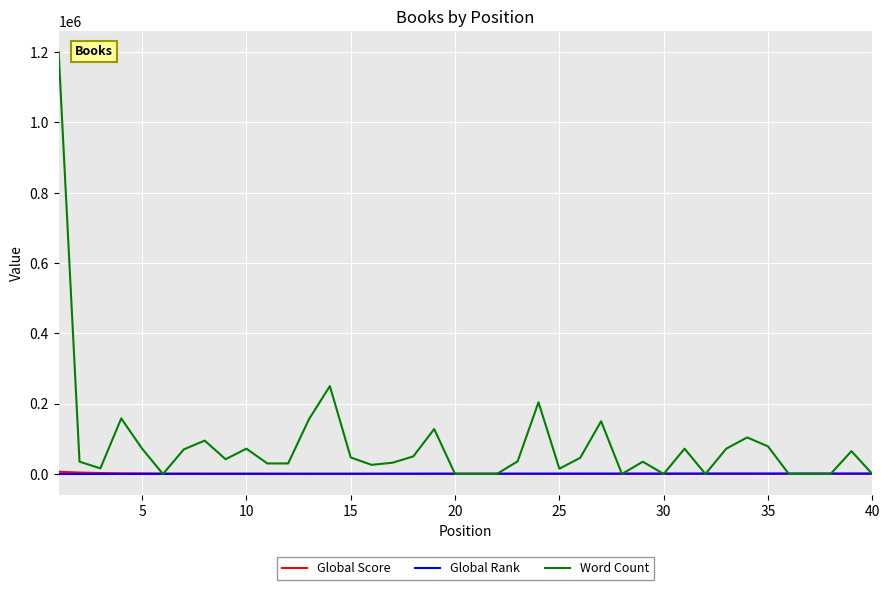

Which series has the largest range (max minus min)?

Word Count